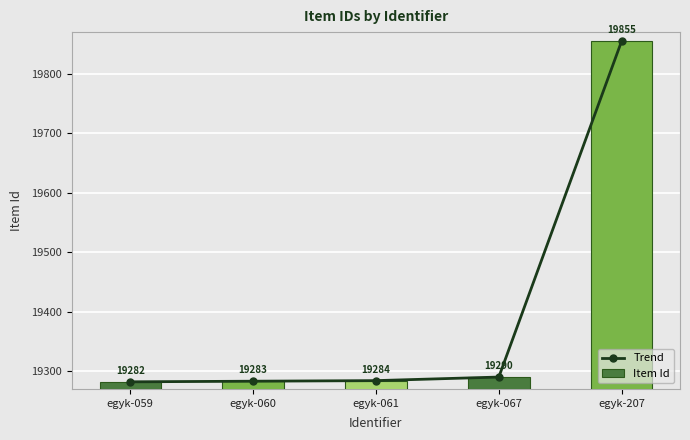

Is the value of Item Id at egyk-059 greater than the value of Trend at egyk-061?

No